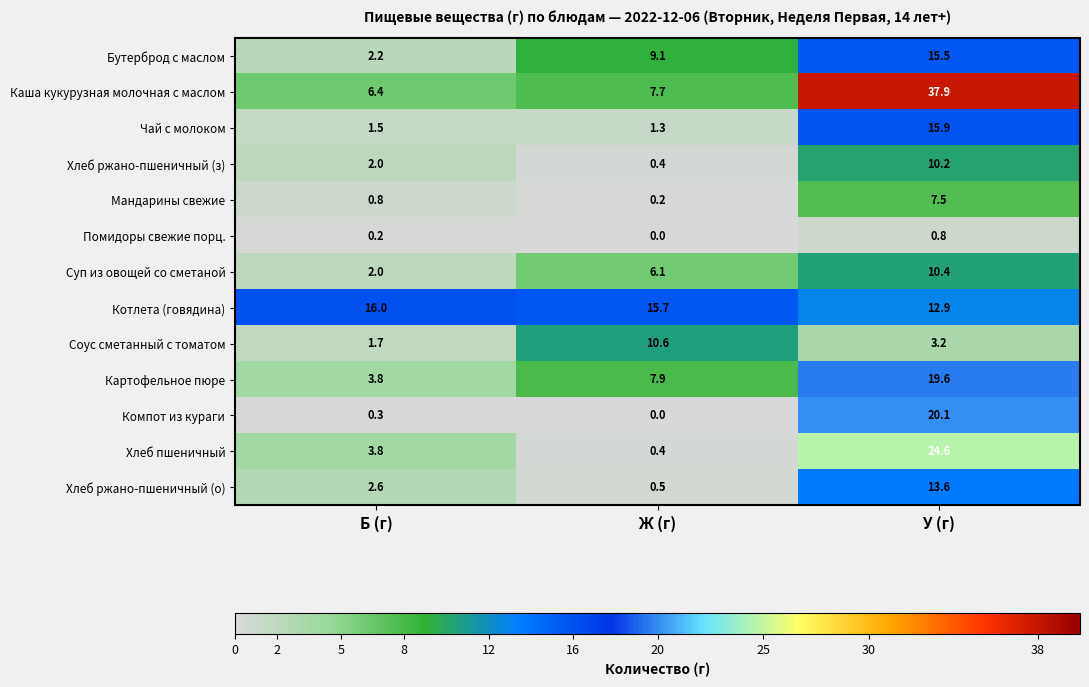

Where is Бутерброд с маслом nearest to the value 8?

Ж (г)